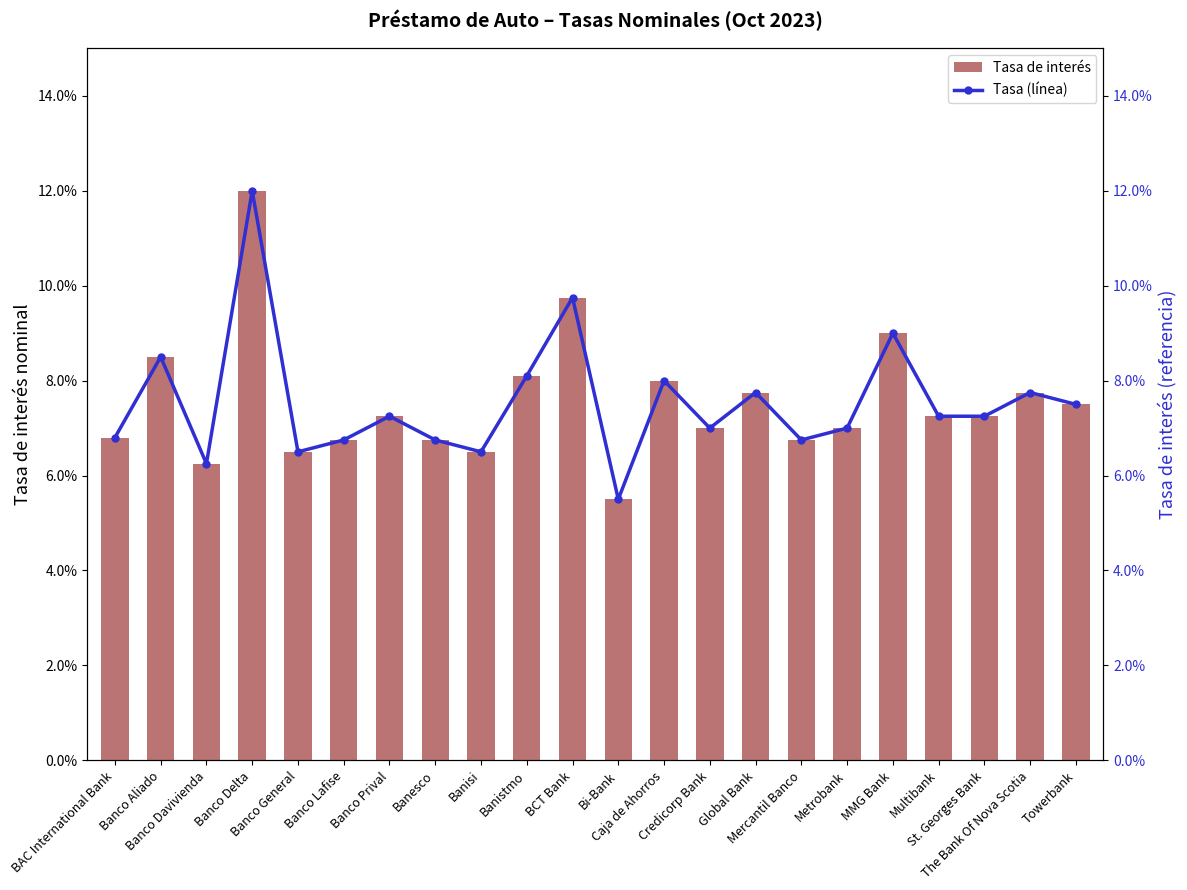

Which series has the largest range (max minus min)?

Tasa de interés